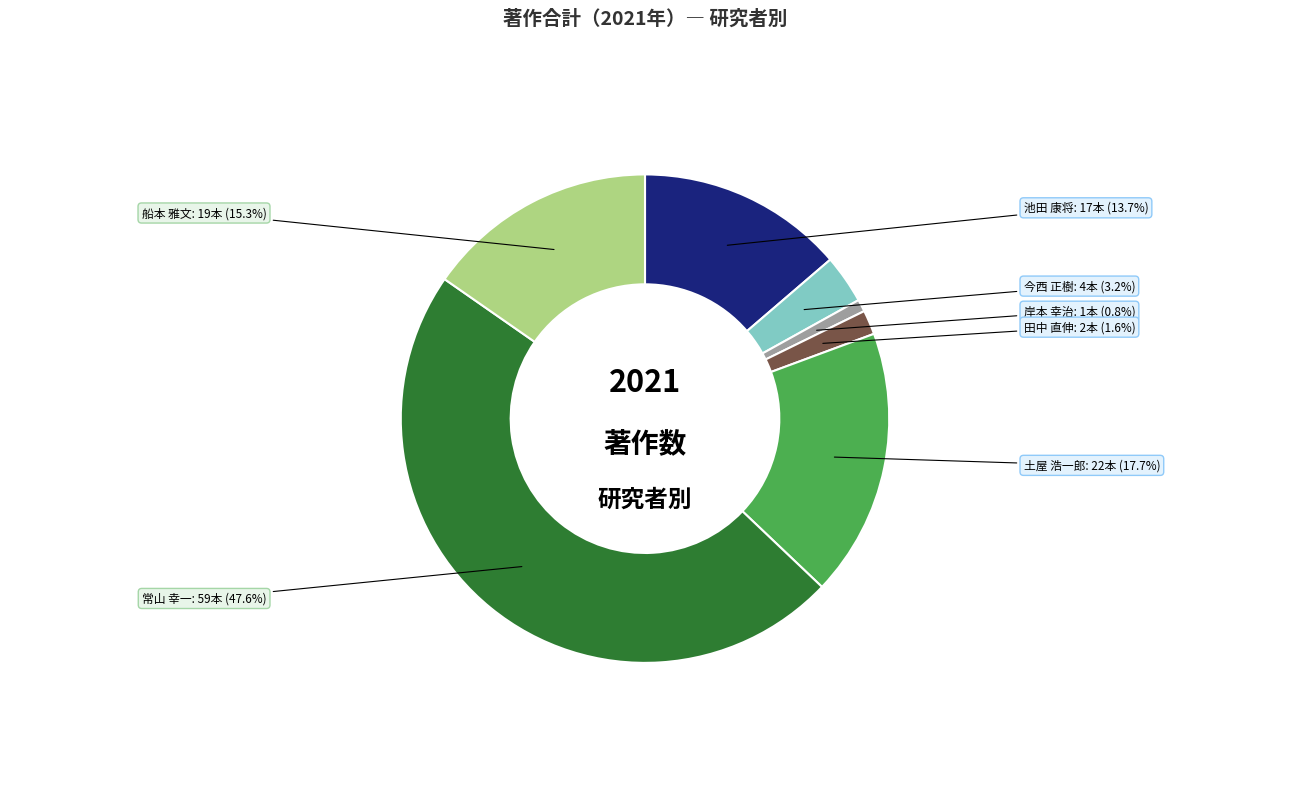

Is there a majority slice in this chart?

No